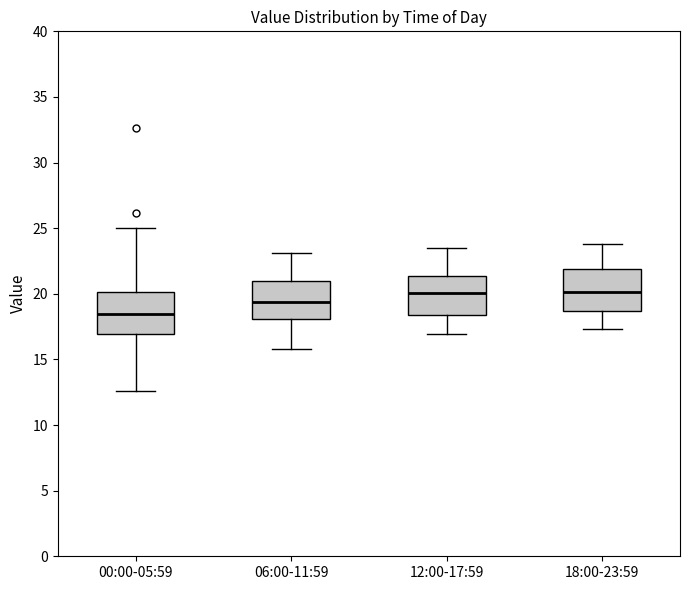

Where does the upper whisker of the box for 12:00-17:59 end on the y-axis? The values are not printed on the chart, so give them approximately, as read against the axis.

23.5